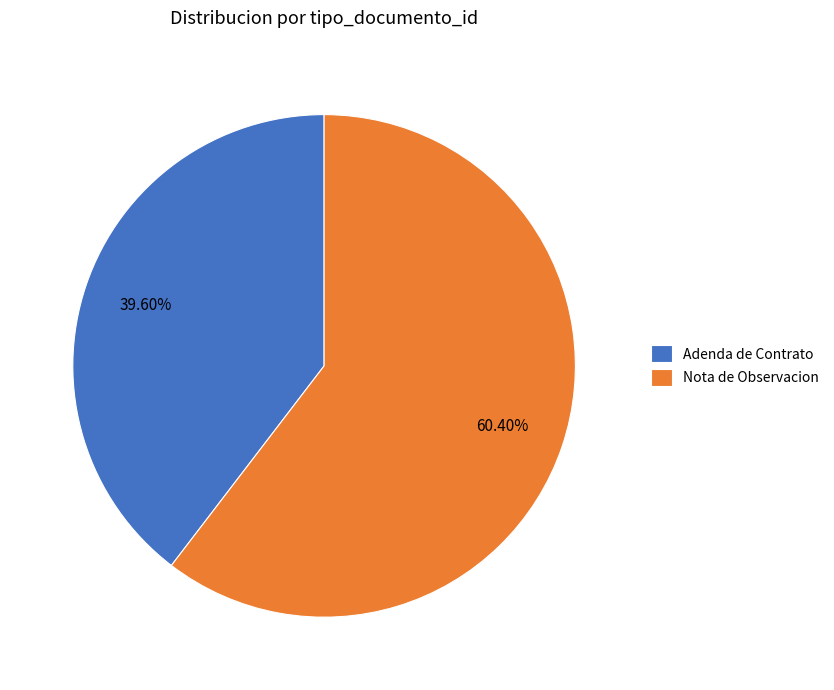

To the nearest percent, what is the difference between the largest and smallest slice percentages?

21%